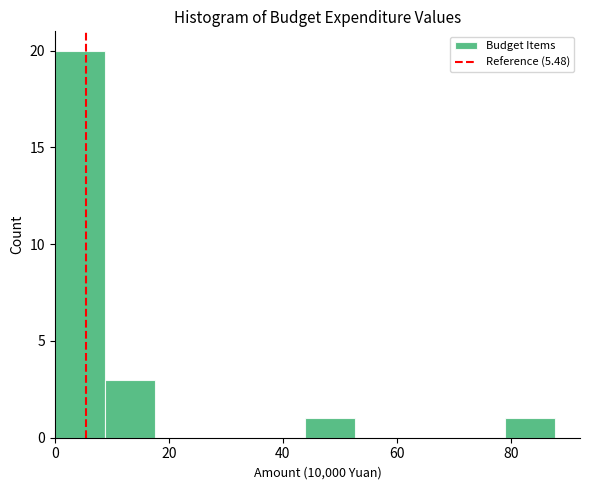

Reading left to right, transcribe this chart: for each bar, give the range it covers on the x-axis and its height. Neither the bar edges nor the heights are printed on the chart, so give them approximately, as read against the axes.

0 to 8: 20
8 to 18: 3
18 to 26: 0
26 to 36: 0
36 to 44: 0
44 to 52: 1
52 to 62: 0
62 to 70: 0
70 to 80: 0
80 to 88: 1